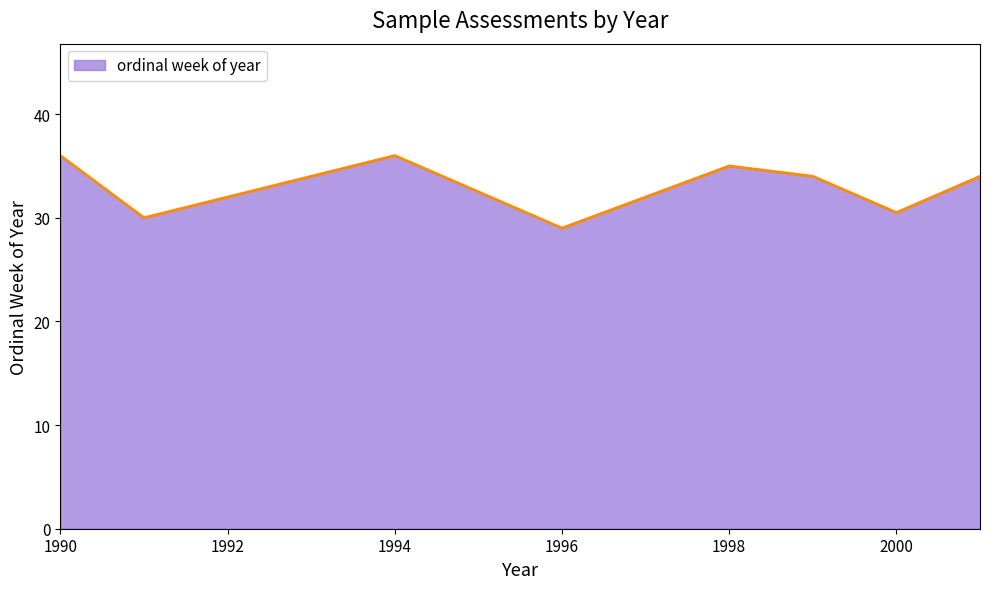

What is the difference between the maximum and minimum values?

7.0